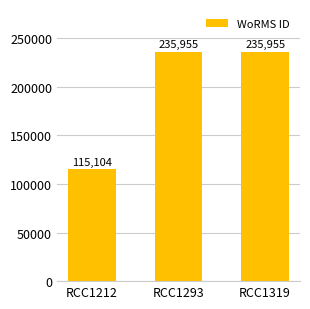

How many data points does each series have?

3